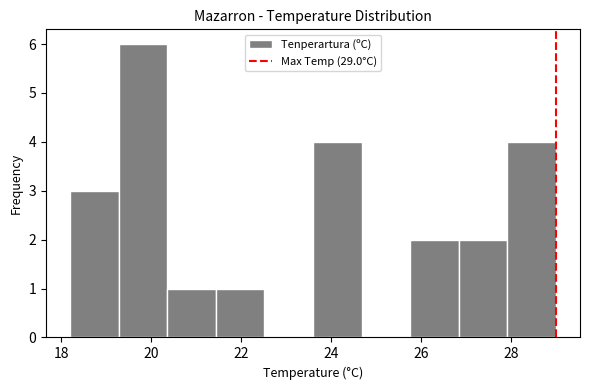

Which range on the x-axis has the tallest bar?

19.28 to 20.36